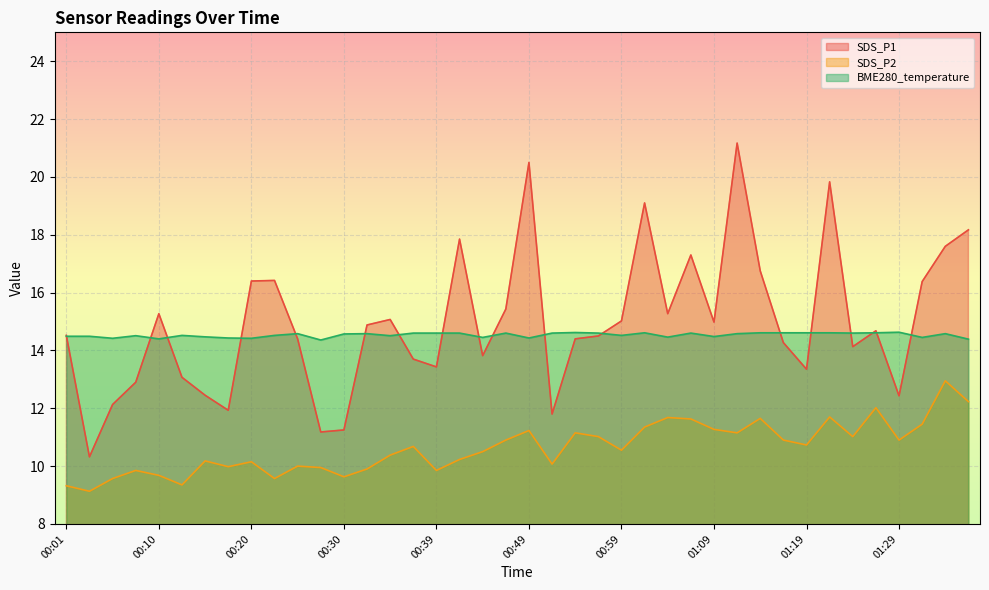

In BME280_temperature, how many points are higher than both neighbors (excluding endpoints)?

10